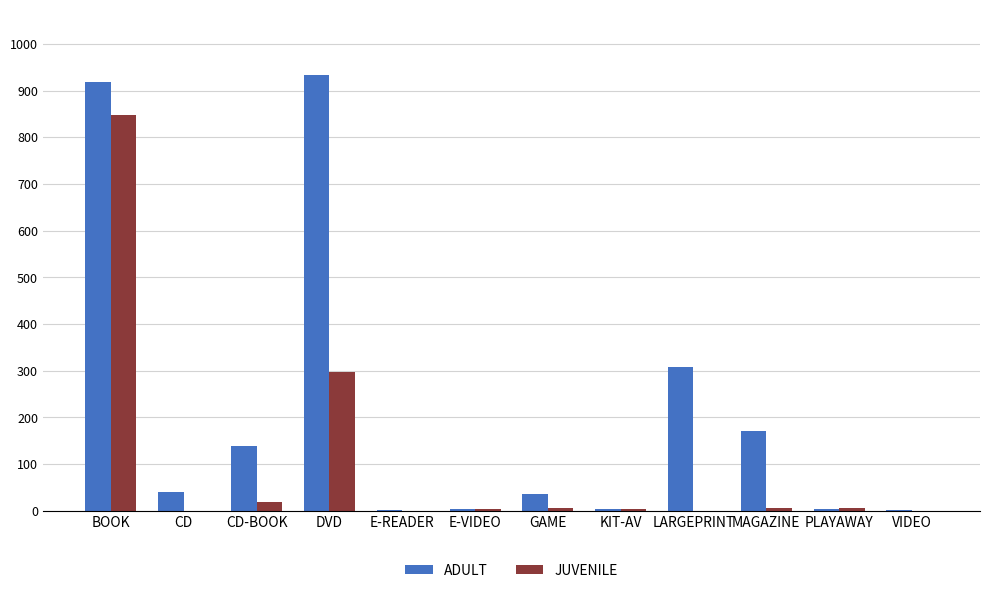

Which category has the highest value in the ADULT series?

DVD